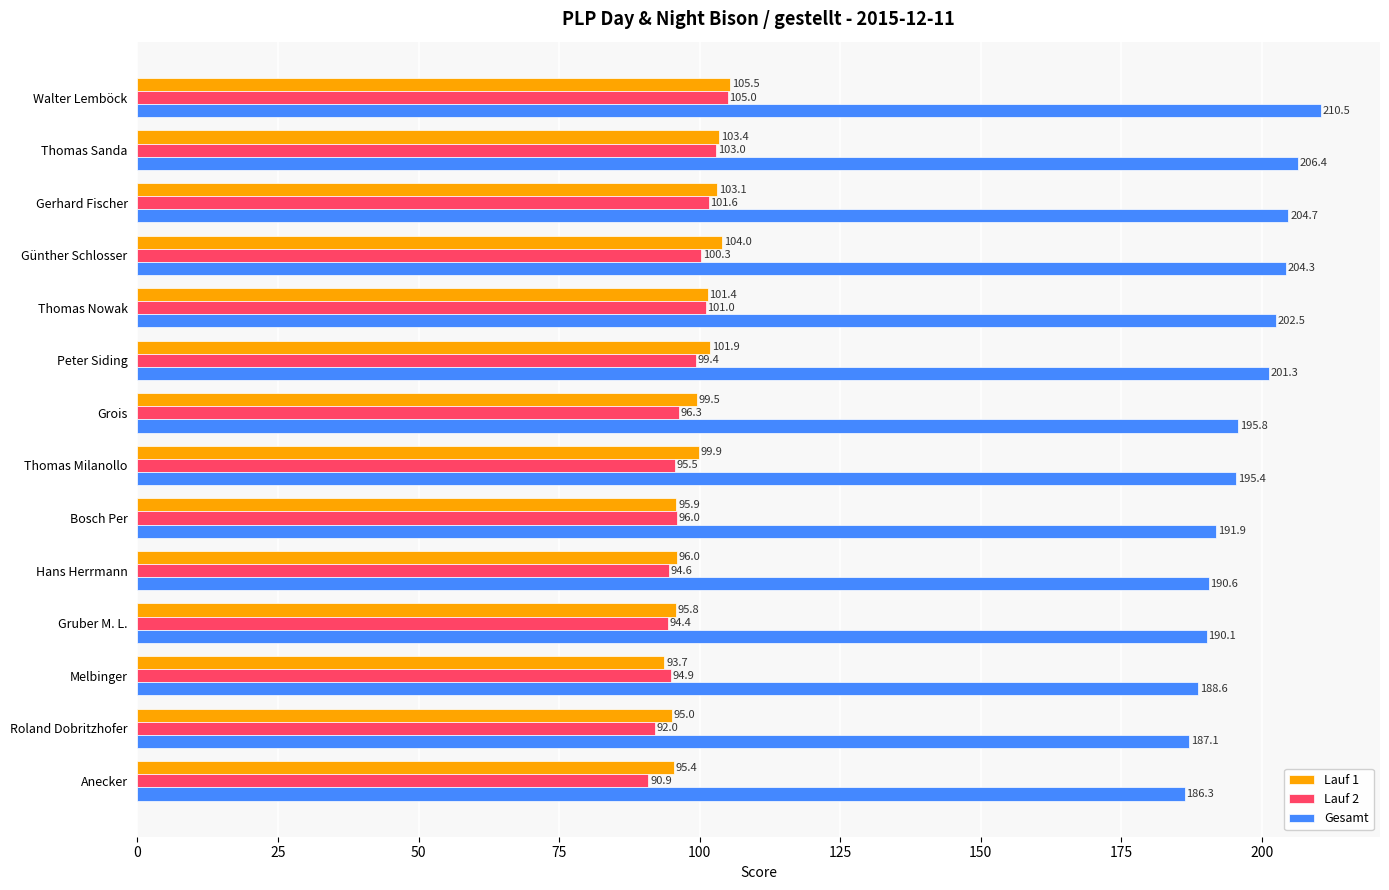

Which series has the widest spread of values?

Gesamt